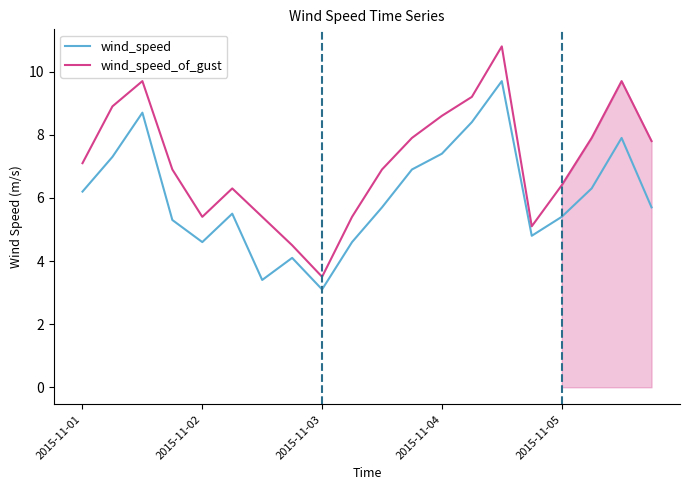

Rank the series by their average value, from highest to lowest.

wind_speed_of_gust, wind_speed